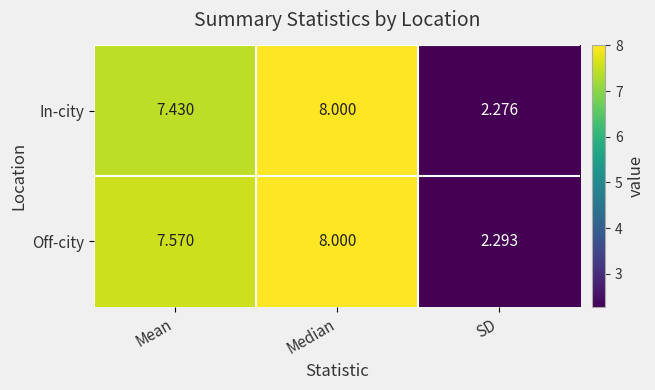

Which series has the largest total across all categories?

Off-city